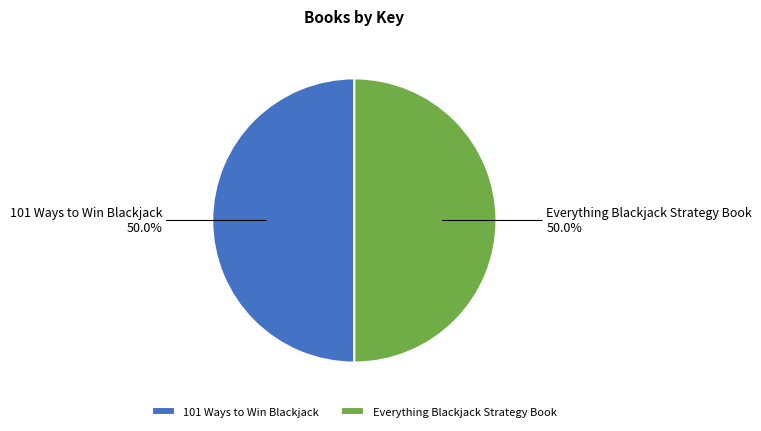

Approximately how many times larger is the value at Everything Blackjack Strategy Book compared to 101 Ways to Win Blackjack?

1.0